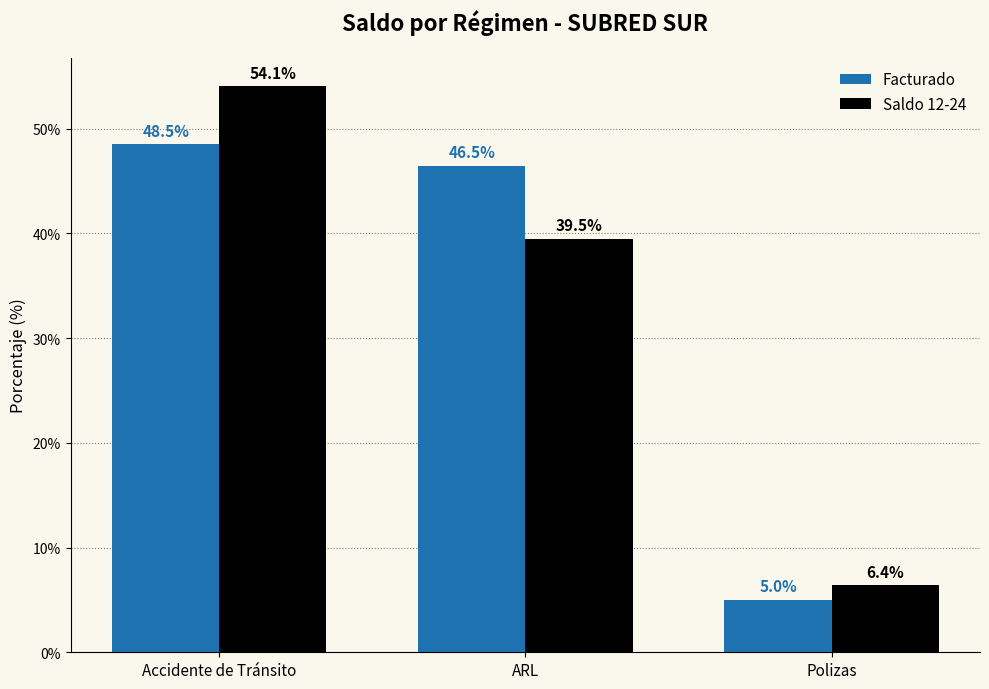

What value does the Facturado series have at Accidente de Tránsito?

48.5